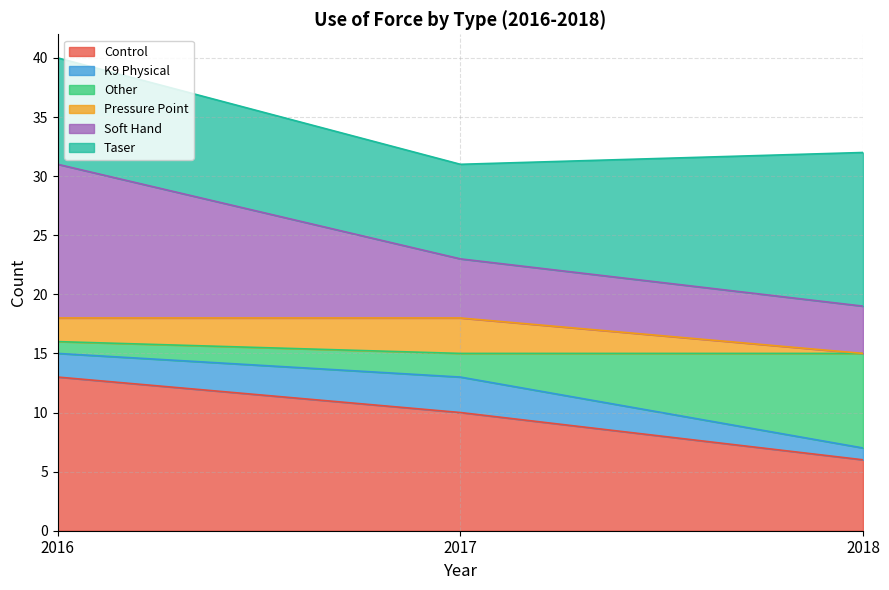

At which category does the chart reach its minimum across all series?

2018